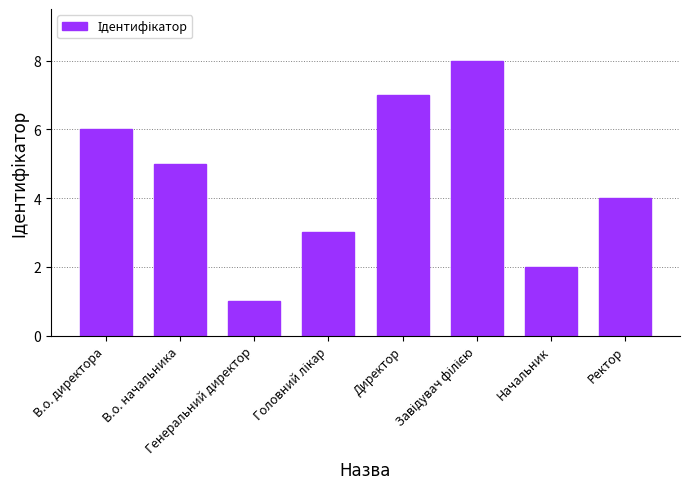

Where does the data first go above 5?

В.о. директора